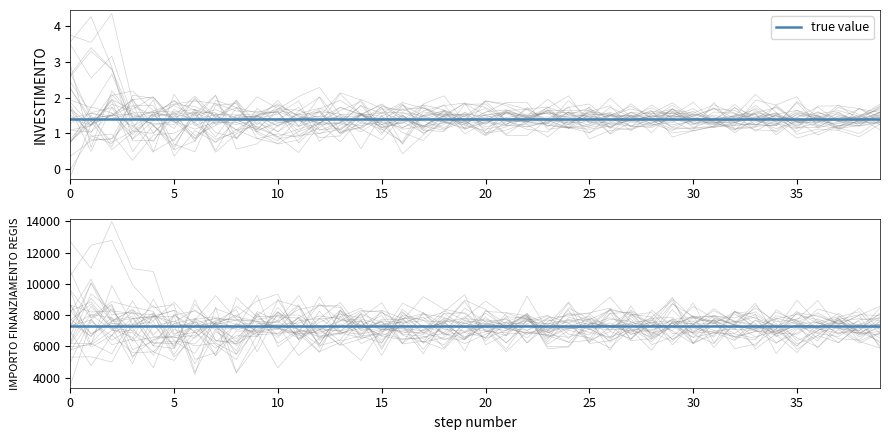

What is the approximate value of INVESTIMENTO_values at 18?

1.4